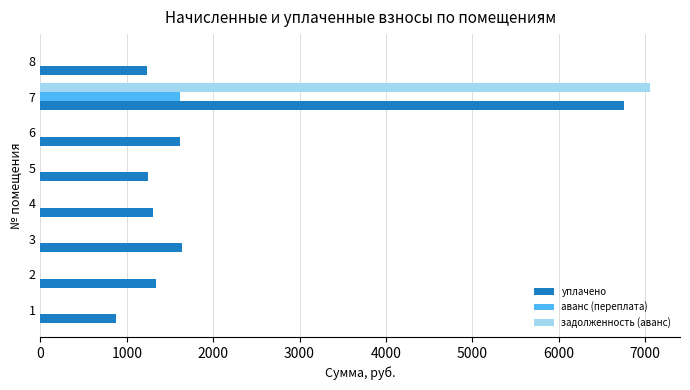

The value of аванс (переплата) at 8 is 0.0. True or false?

True